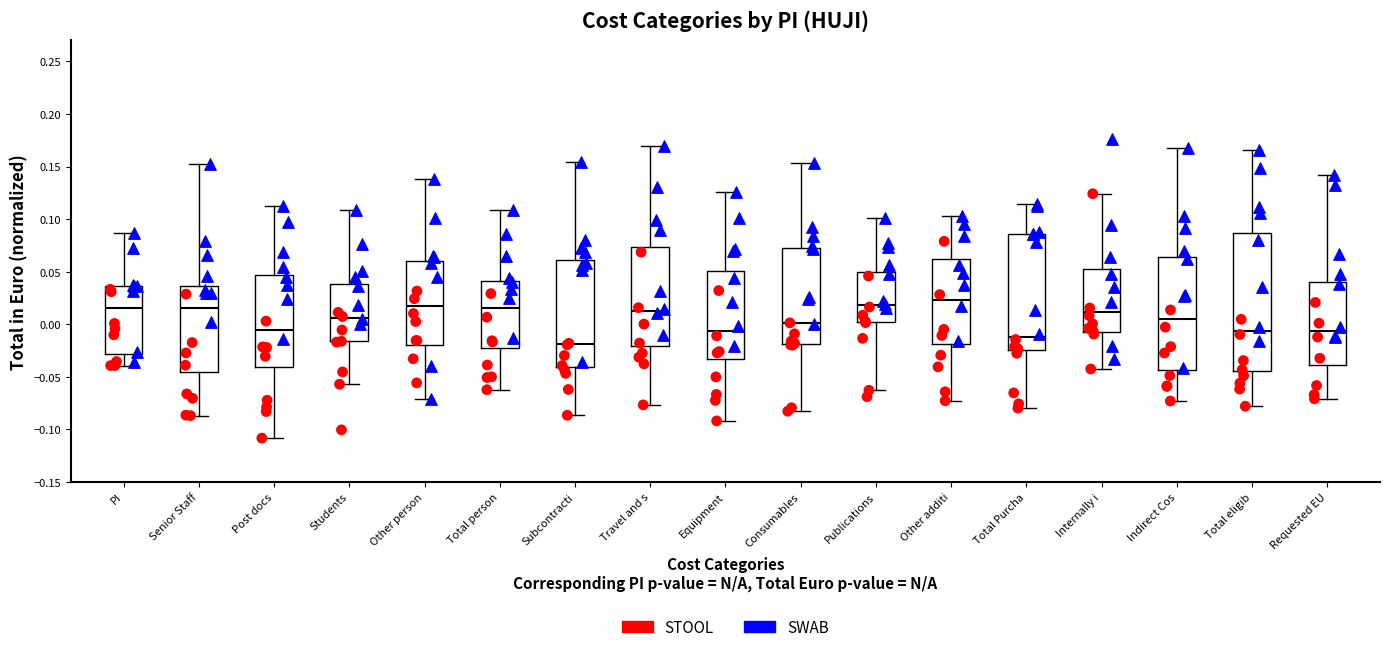

Reading left to right, read every box against the y-axis: the position of its median line, the range the box covers, and the ends of its whiskers. The values are not printed on the chart, so give them approximately, as read against the axis.

PI: median 0.015, box -0.030 to 0.035, whiskers -0.040 to 0.085
Senior Staff: median 0.015, box -0.045 to 0.035, whiskers -0.085 to 0.155
Post docs: median -0.005, box -0.040 to 0.045, whiskers -0.110 to 0.115
Students: median 0.005, box -0.015 to 0.040, whiskers -0.055 to 0.110
Other person: median 0.015, box -0.020 to 0.060, whiskers -0.070 to 0.140
Total person: median 0.015, box -0.020 to 0.040, whiskers -0.060 to 0.110
Subcontracti: median -0.020, box -0.040 to 0.060, whiskers -0.085 to 0.155
Travel and s: median 0.015, box -0.020 to 0.075, whiskers -0.075 to 0.170
Equipment: median -0.005, box -0.035 to 0.050, whiskers -0.090 to 0.125
Consumables: median 0.000, box -0.020 to 0.070, whiskers -0.085 to 0.155
Publications: median 0.020, box 0.005 to 0.050, whiskers -0.065 to 0.100
Other additi: median 0.025, box -0.020 to 0.060, whiskers -0.075 to 0.105
Total Purcha: median -0.010, box -0.025 to 0.085, whiskers -0.080 to 0.115
Internally i: median 0.010, box -0.010 to 0.050, whiskers -0.045 to 0.125
Indirect Cos: median 0.005, box -0.045 to 0.065, whiskers -0.075 to 0.165
Total eligib: median -0.005, box -0.045 to 0.085, whiskers -0.080 to 0.165
Requested EU: median -0.005, box -0.040 to 0.040, whiskers -0.070 to 0.140